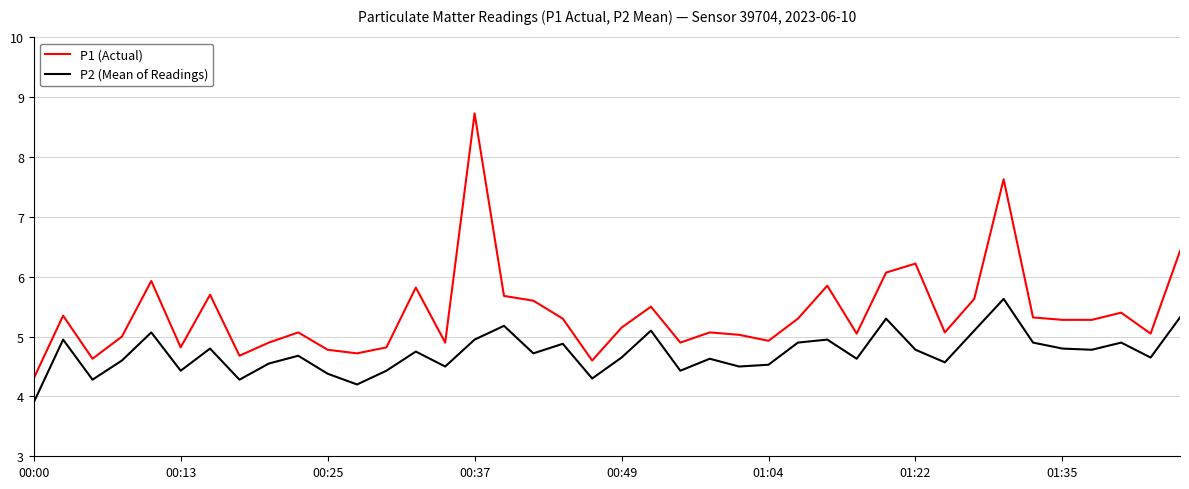

How many series are shown in this chart?

2